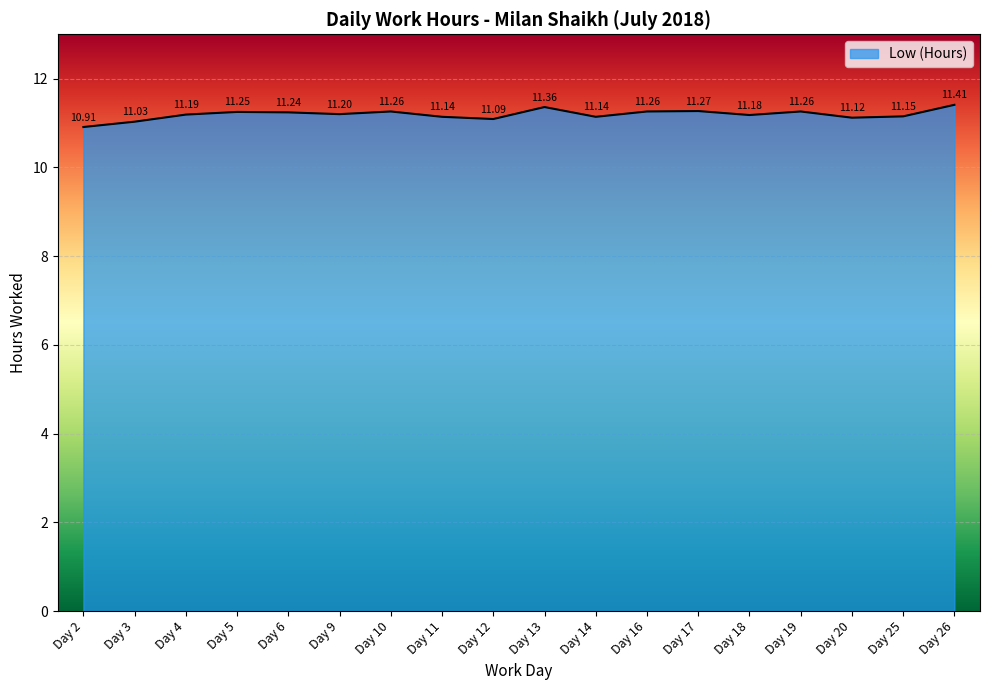

How many distinct data groups are displayed?

1